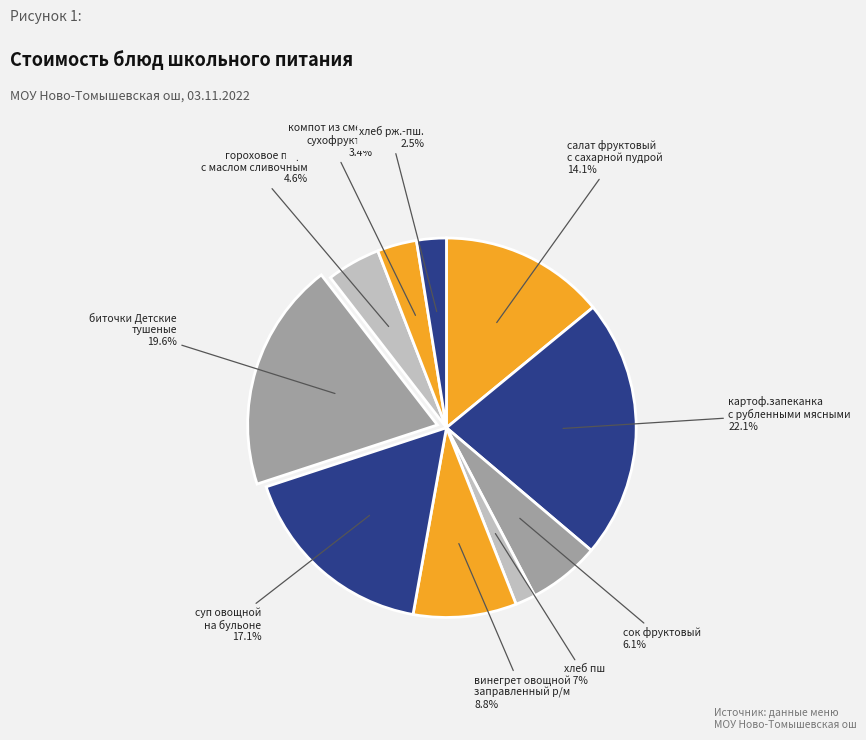

Rank the categories by value from lowest to highest.

хлеб пш, хлеб рж.-пш., компот из смеси
сухофруктов, гороховое пюре
с маслом сливочным, сок фруктовый, винегрет овощной
заправленный р/м, салат фруктовый
с сахарной пудрой, суп овощной
на бульоне, биточки Детские
тушеные, картоф.запеканка
с рубленными мясными